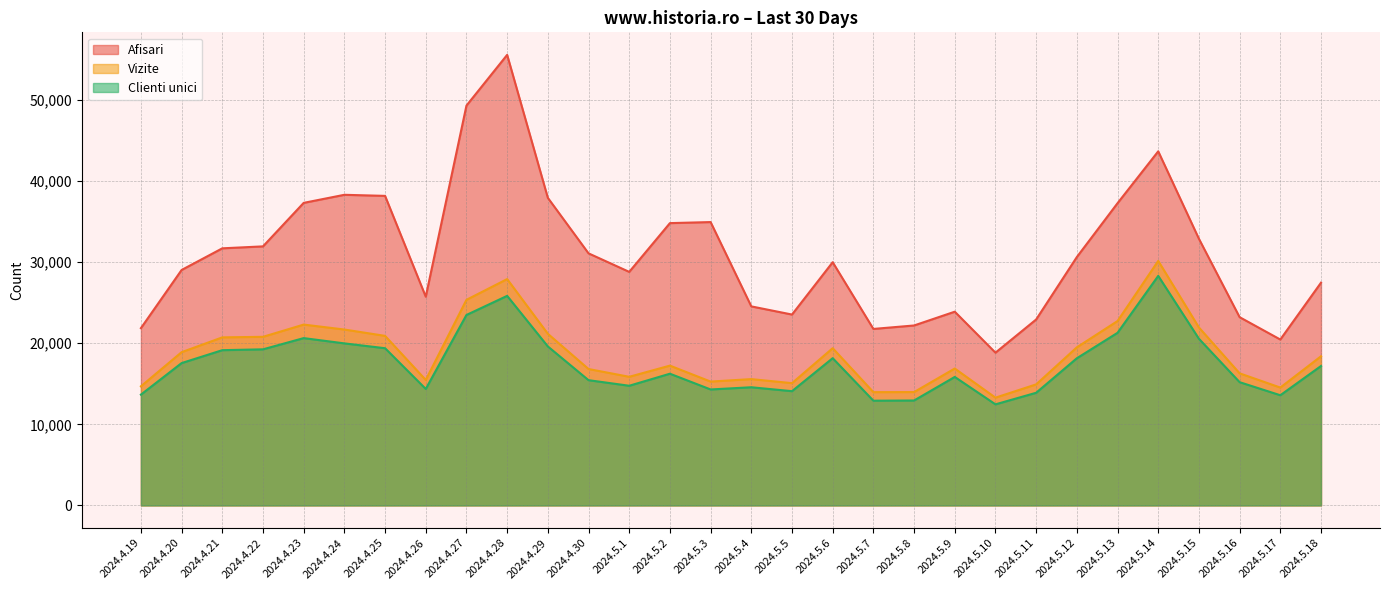

Reading right to left, list all the values displayed in this chart.

Afisari: 2024.5.18=27458	2024.5.17=20452	2024.5.16=23207	2024.5.15=32871	2024.5.14=43654	2024.5.13=37260	2024.5.12=30620	2024.5.11=22923	2024.5.10=18831	2024.5.9=23883	2024.5.8=22184	2024.5.7=21757	2024.5.6=29982	2024.5.5=23531	2024.5.4=24537	2024.5.3=34932	2024.5.2=34803	2024.5.1=28791	2024.4.30=31075	2024.4.29=37920	2024.4.28=55546	2024.4.27=49291	2024.4.26=25731	2024.4.25=38161	2024.4.24=38294	2024.4.23=37299	2024.4.22=31935	2024.4.21=31695	2024.4.20=29025	2024.4.19=21853
Vizite: 2024.5.18=18387	2024.5.17=14530	2024.5.16=16283	2024.5.15=21937	2024.5.14=30145	2024.5.13=22731	2024.5.12=19490	2024.5.11=14921	2024.5.10=13284	2024.5.9=16877	2024.5.8=13973	2024.5.7=13964	2024.5.6=19382	2024.5.5=15073	2024.5.4=15572	2024.5.3=15267	2024.5.2=17234	2024.5.1=15857	2024.4.30=16815	2024.4.29=21159	2024.4.28=27903	2024.4.27=25345	2024.4.26=15466	2024.4.25=20902	2024.4.24=21684	2024.4.23=22293	2024.4.22=20784	2024.4.21=20717	2024.4.20=18892	2024.4.19=14682
Clienti unici: 2024.5.18=17187	2024.5.17=13583	2024.5.16=15194	2024.5.15=20545	2024.5.14=28298	2024.5.13=21280	2024.5.12=18142	2024.5.11=13887	2024.5.10=12460	2024.5.9=15839	2024.5.8=12935	2024.5.7=12909	2024.5.6=18151	2024.5.5=14084	2024.5.4=14567	2024.5.3=14295	2024.5.2=16237	2024.5.1=14752	2024.4.30=15440	2024.4.29=19599	2024.4.28=25834	2024.4.27=23478	2024.4.26=14358	2024.4.25=19379	2024.4.24=19976	2024.4.23=20626	2024.4.22=19243	2024.4.21=19139	2024.4.20=17547	2024.4.19=13659